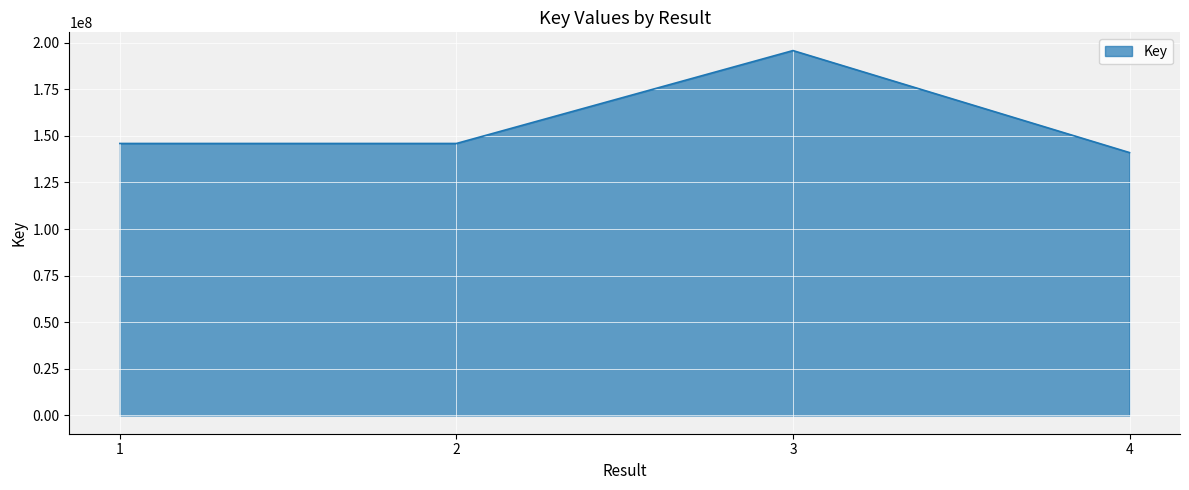

What is the change in value from 2 to 3?

+49836034